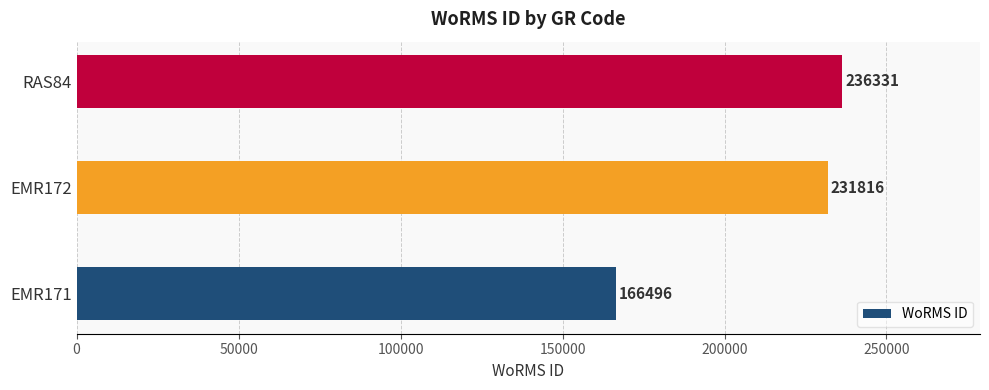

The value at EMR171 is 166496. True or false?

True